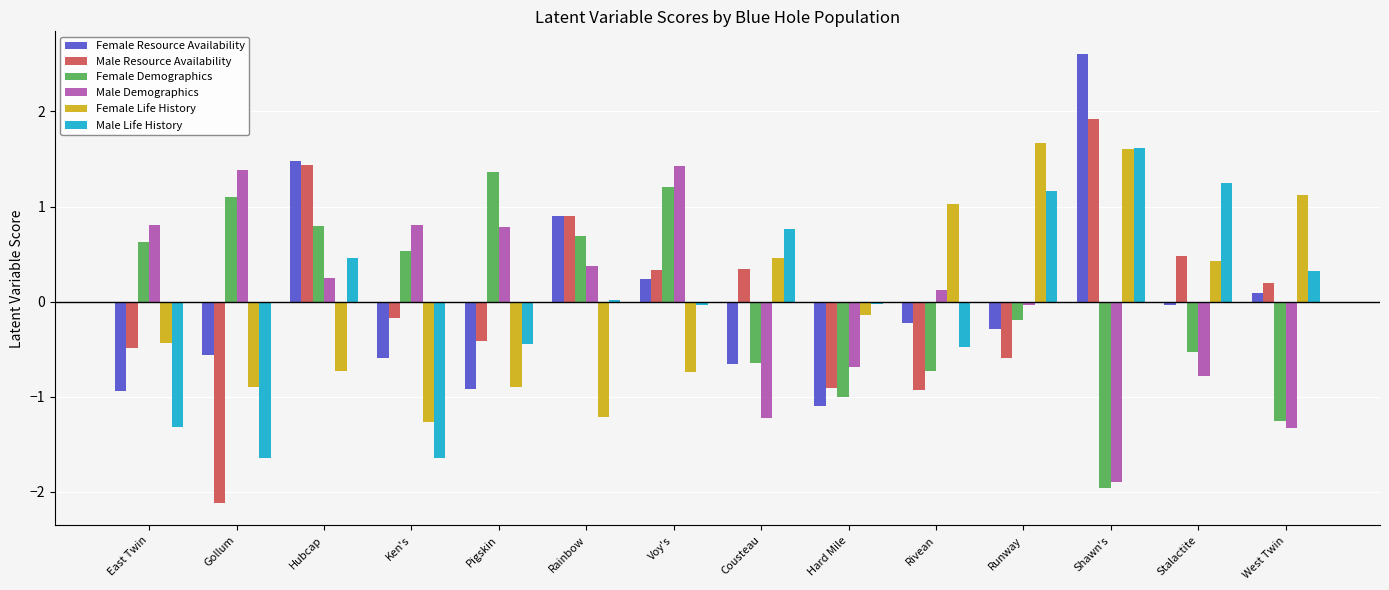

The value of Female Life History at Runway is 2.4. True or false?

False